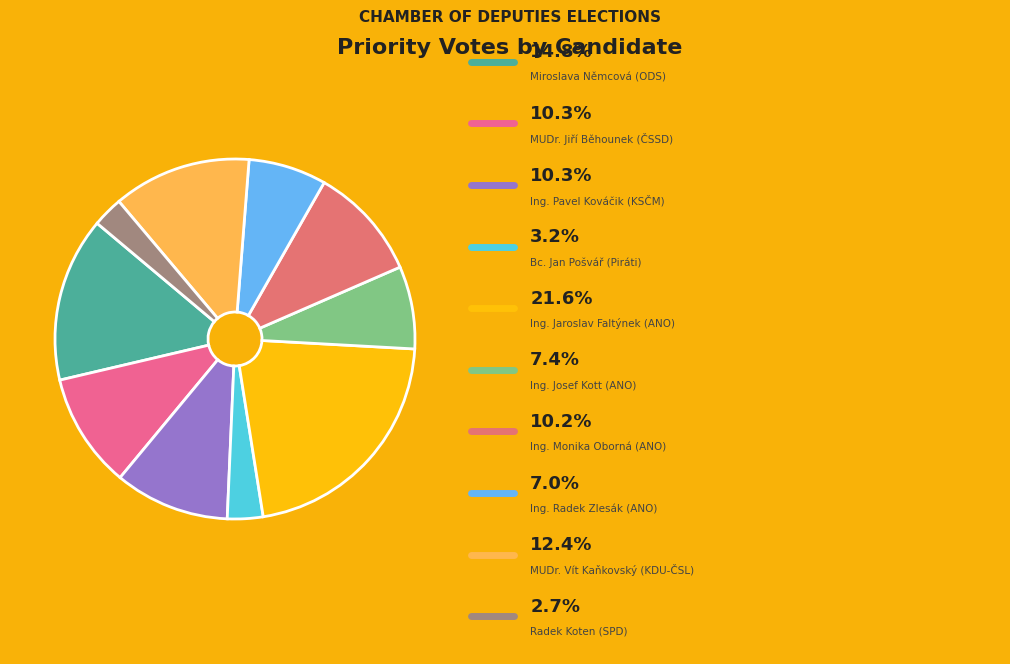

How many segments does this pie chart have?

10